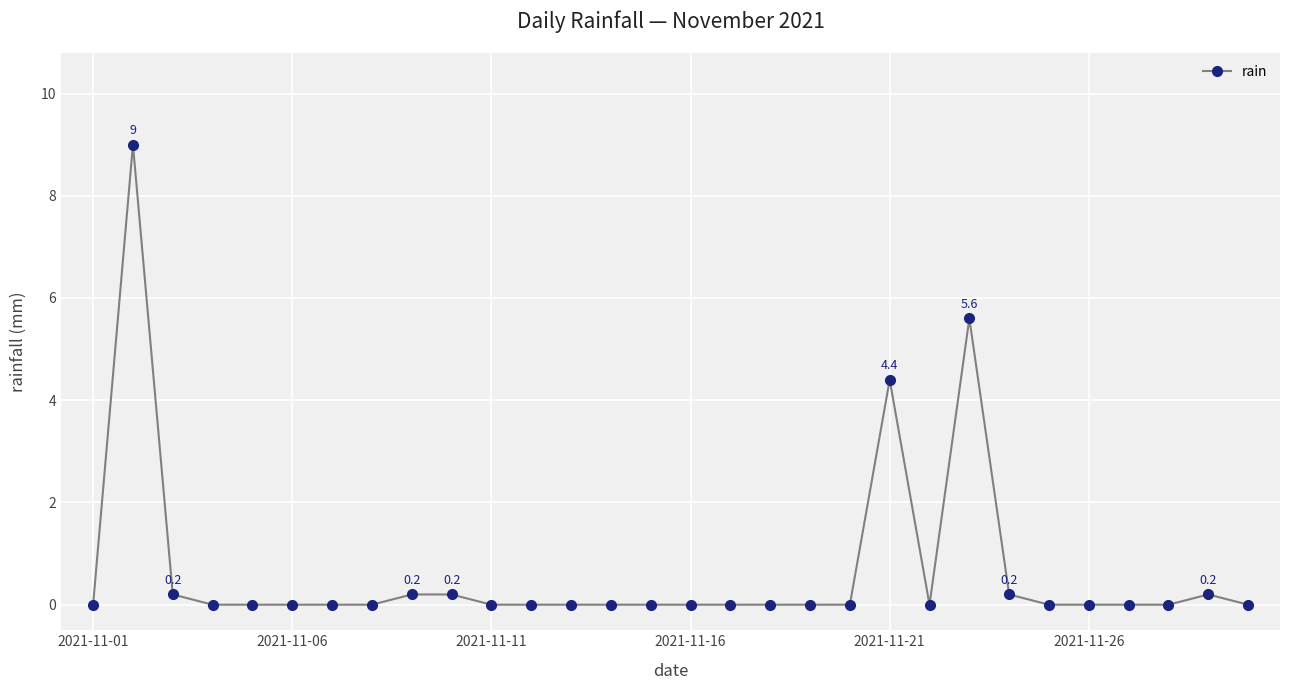

What is the average value?

0.7